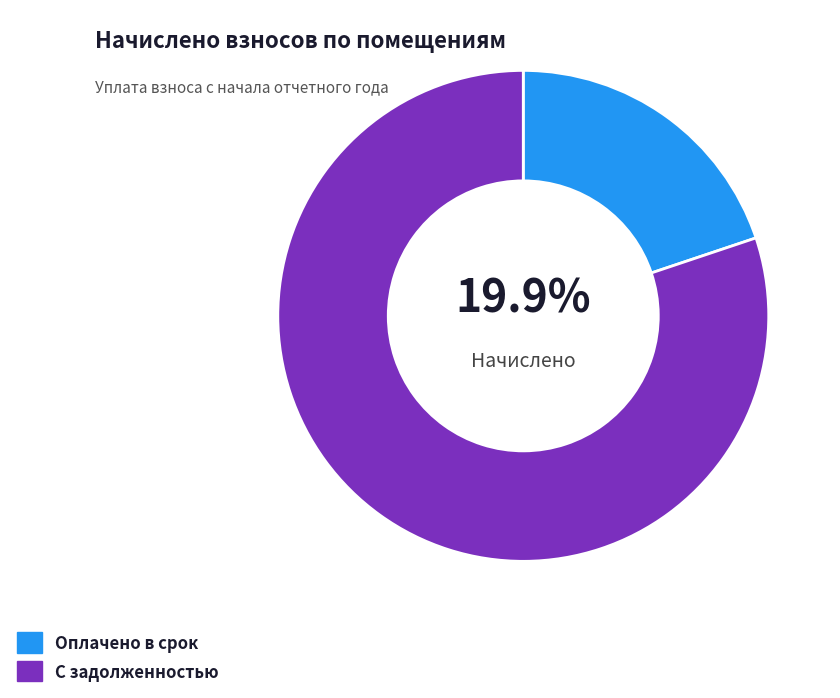

What portion of the pie excludes Оплачено в срок?

80.1%